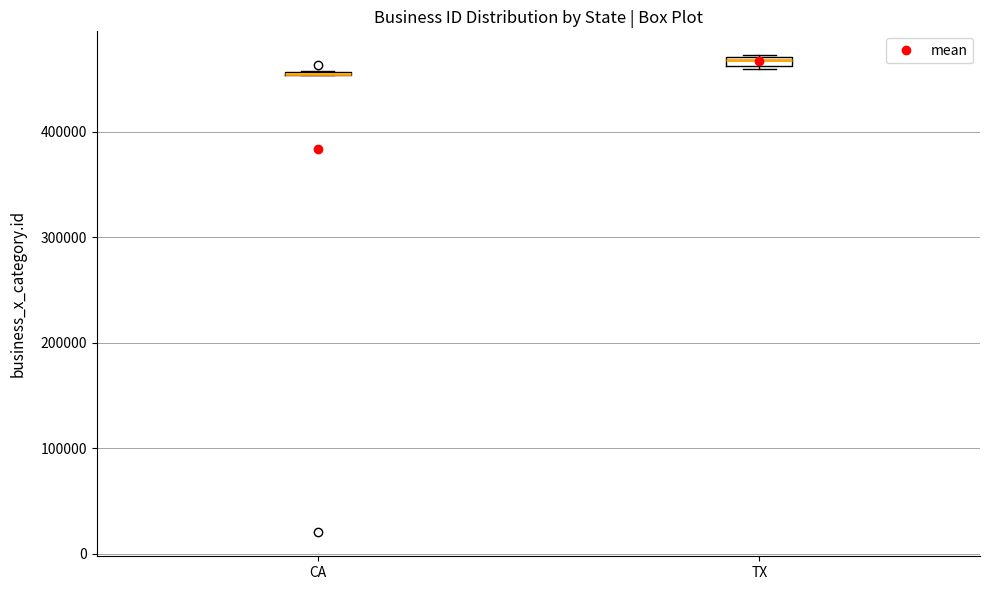

Where is the lower edge of the box for CA on the y-axis? The values are not printed on the chart, so give them approximately, as read against the axis.

450000